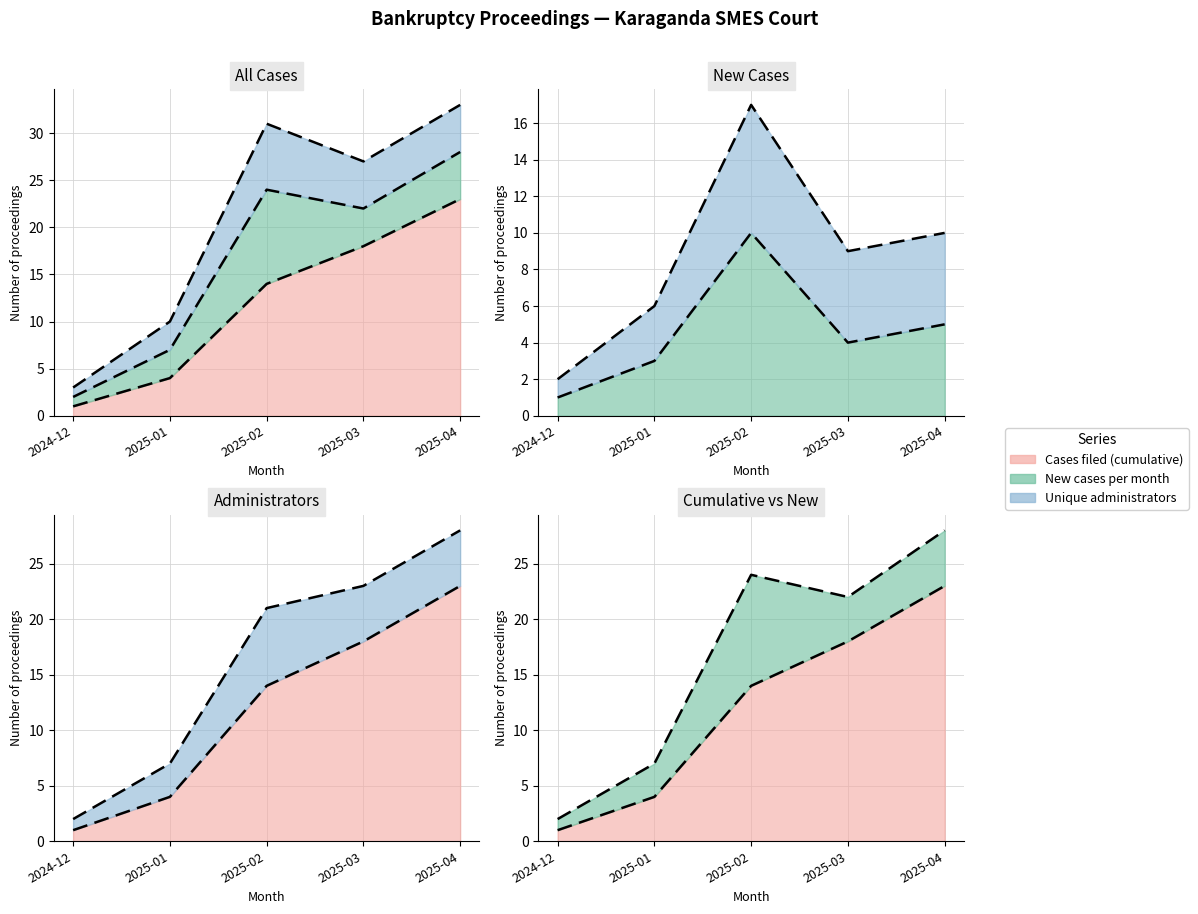

Is it true that Cases filed (cumulative) equals 18 at 2025-03?

True